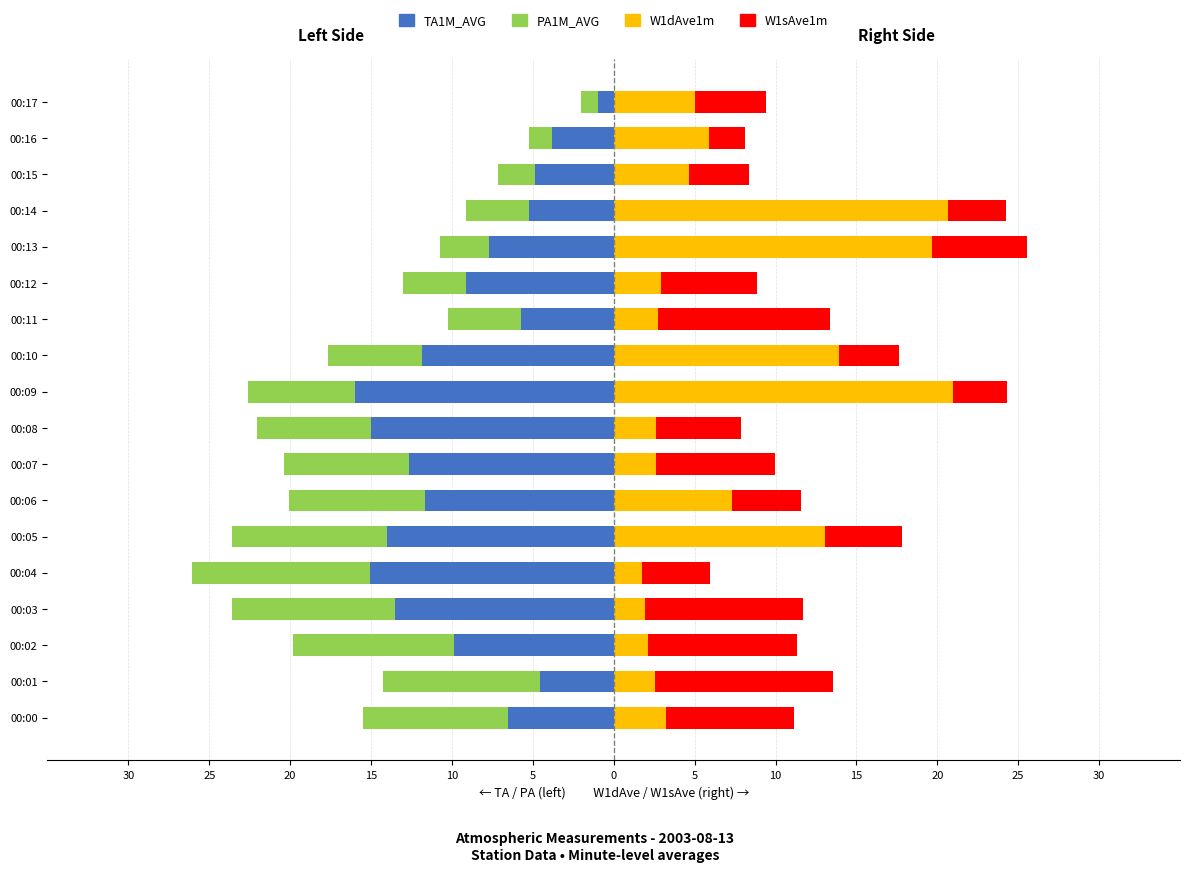

What is the highest value of the W1sAve1m series?

11.0